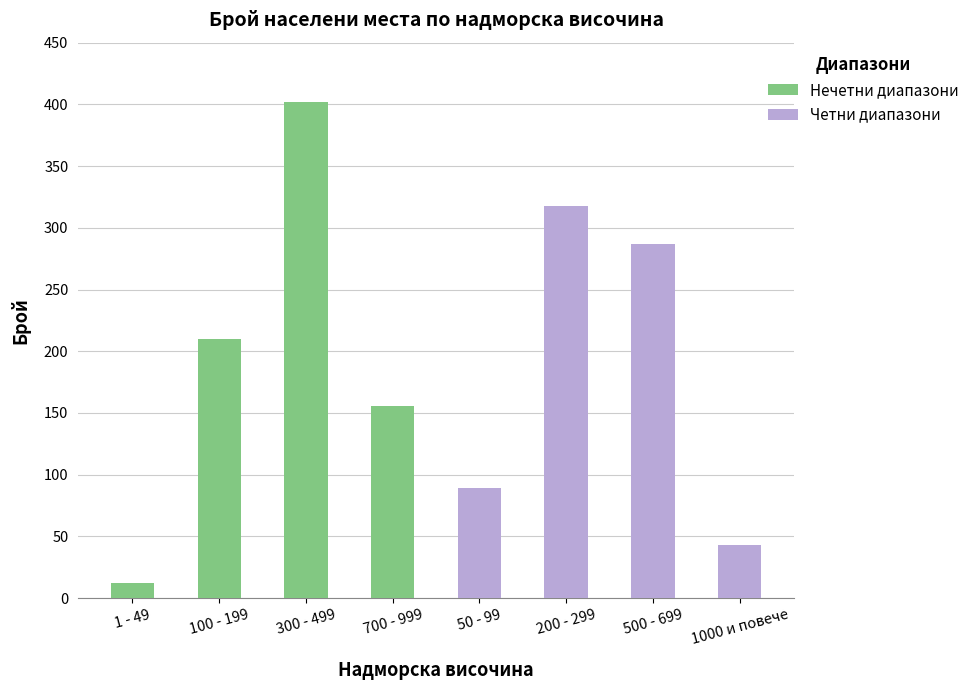

The value of Четни диапазони at 500 - 699 is 199. True or false?

False